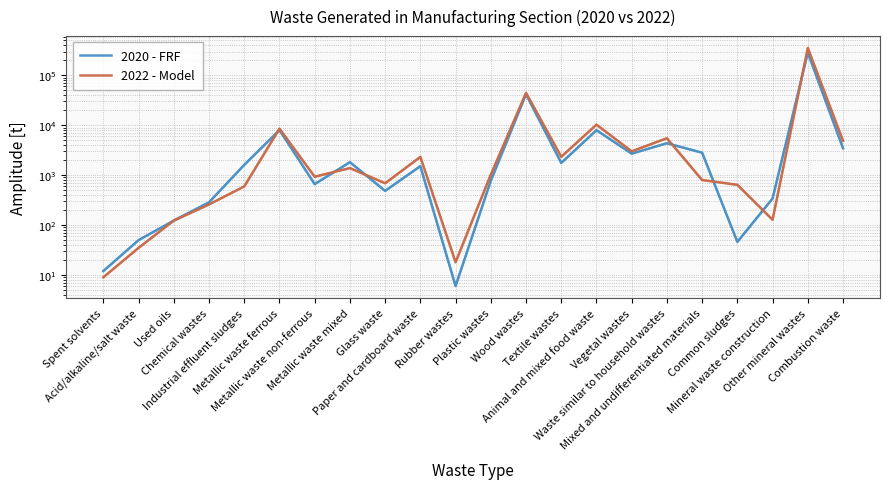

Is it true that 2022 - Model equals 18 at Rubber wastes?

True